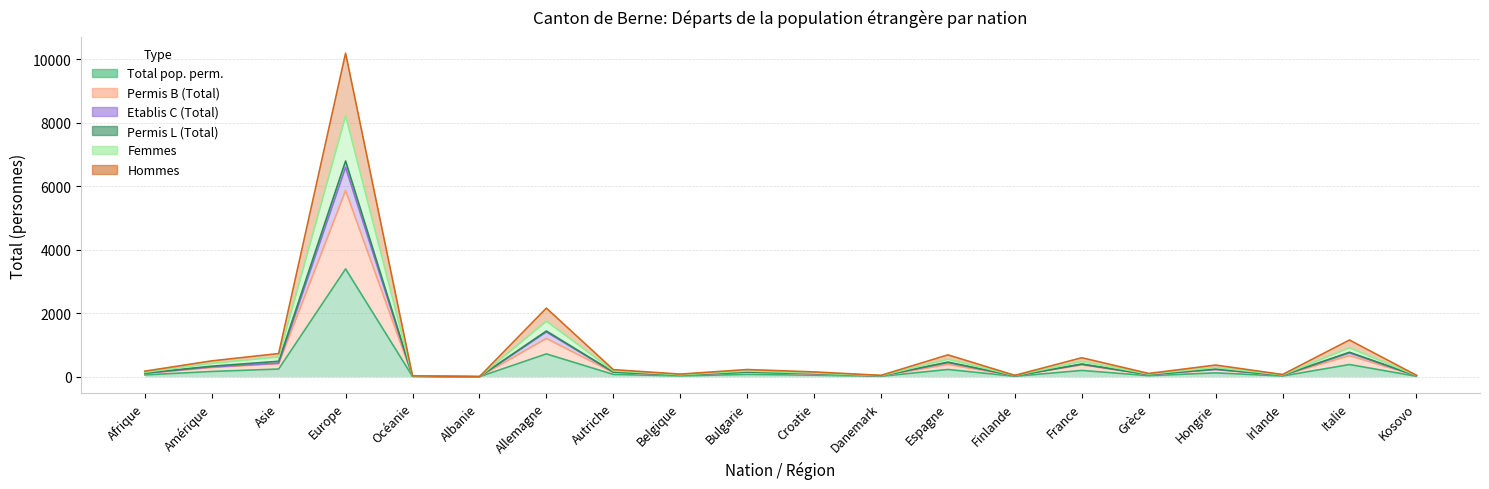

Between Autriche and Hongrie, which series saw the biggest shift?

Femmes